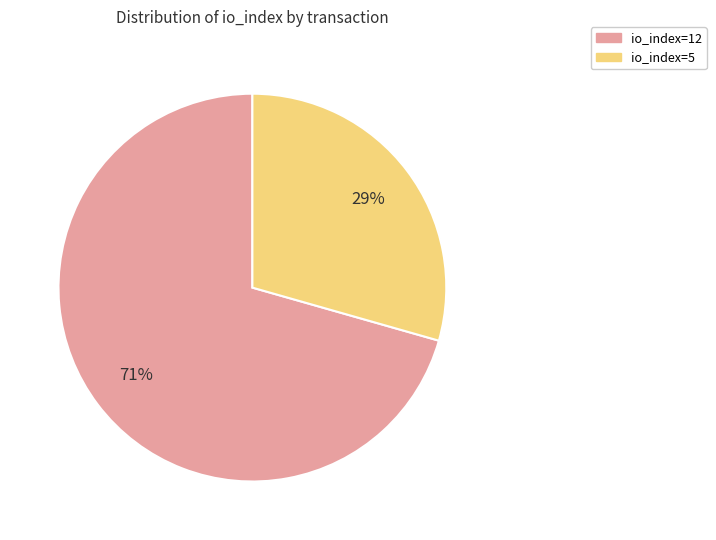

The io_index=12 slice represents 71% of the pie. True or false?

True